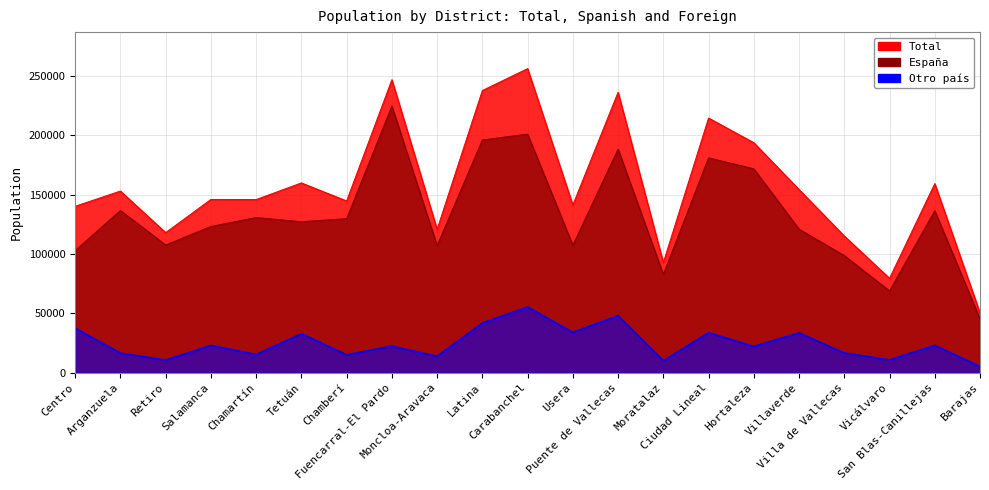

True or false: Otro país and España intersect in this chart.

False